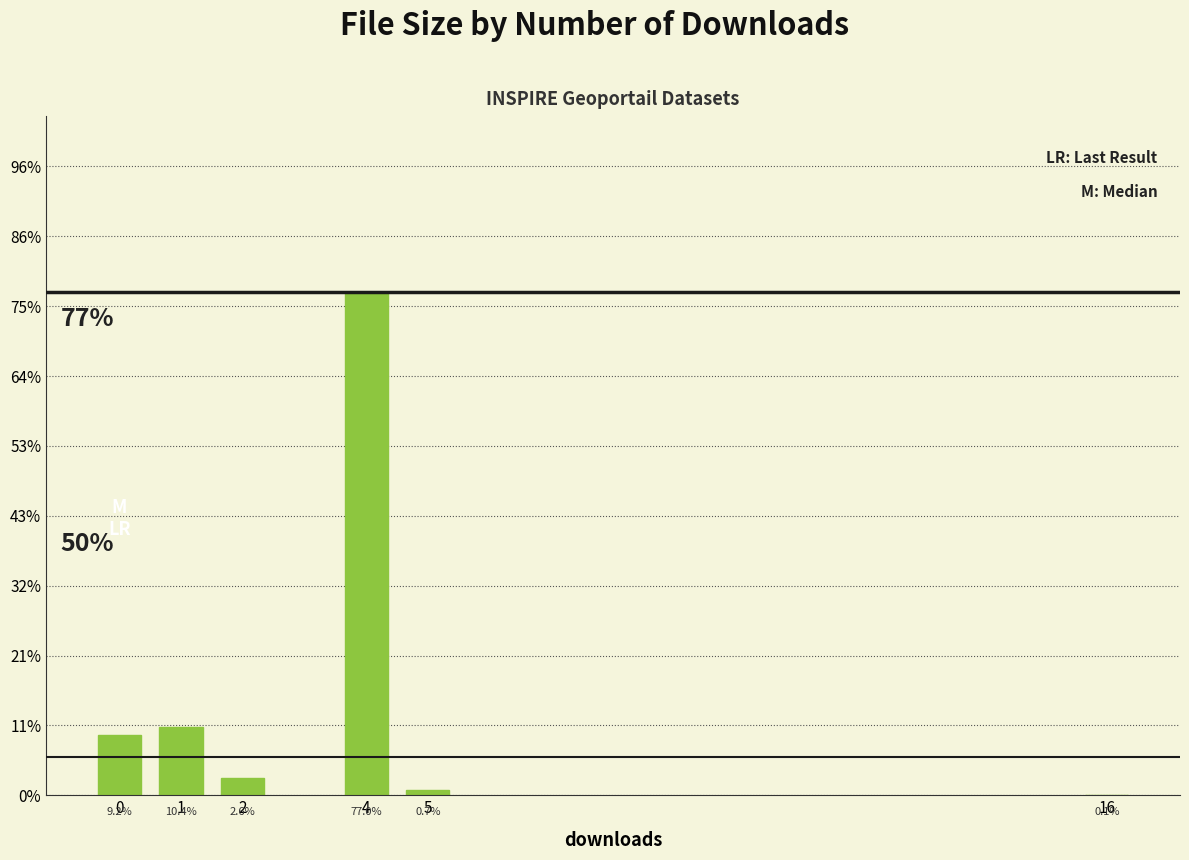

At which label is the value closest to 0?

16